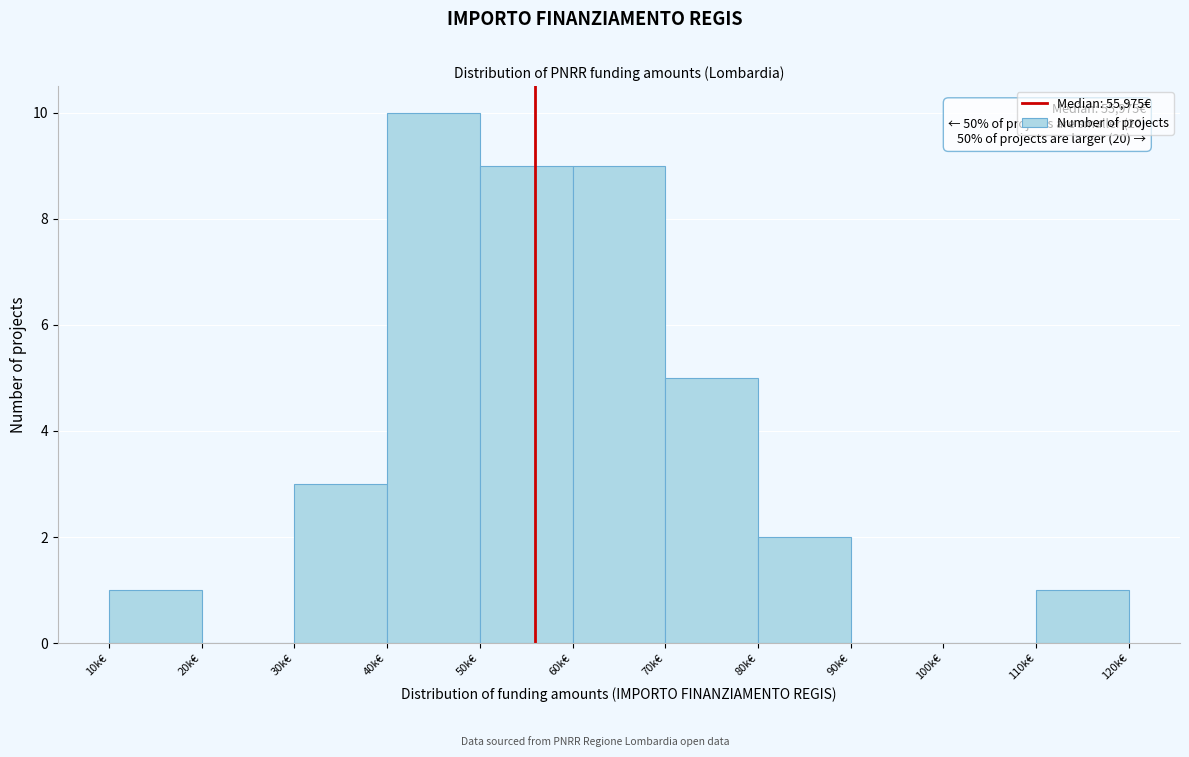

Reading right to left, transcribe all the data shown in this chart.

110k€=1	100k€=0	90k€=0	80k€=2	70k€=5	60k€=9	50k€=9	40k€=10	30k€=3	20k€=0	10k€=1